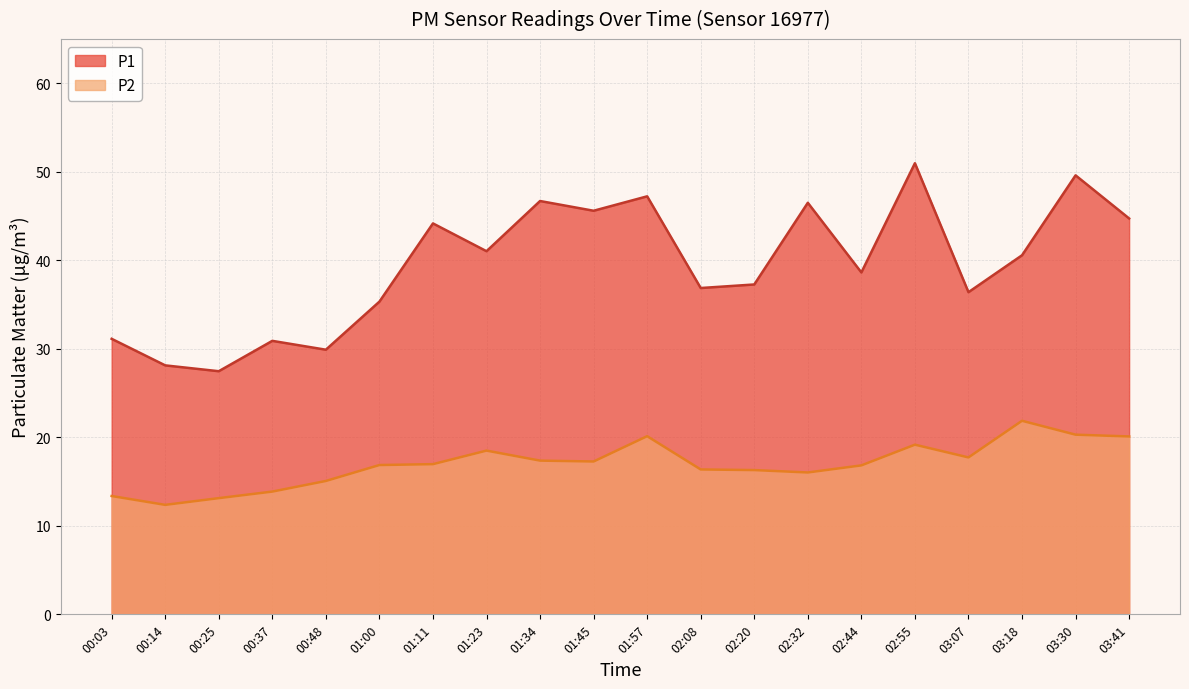

How many lines are shown in the chart?

2